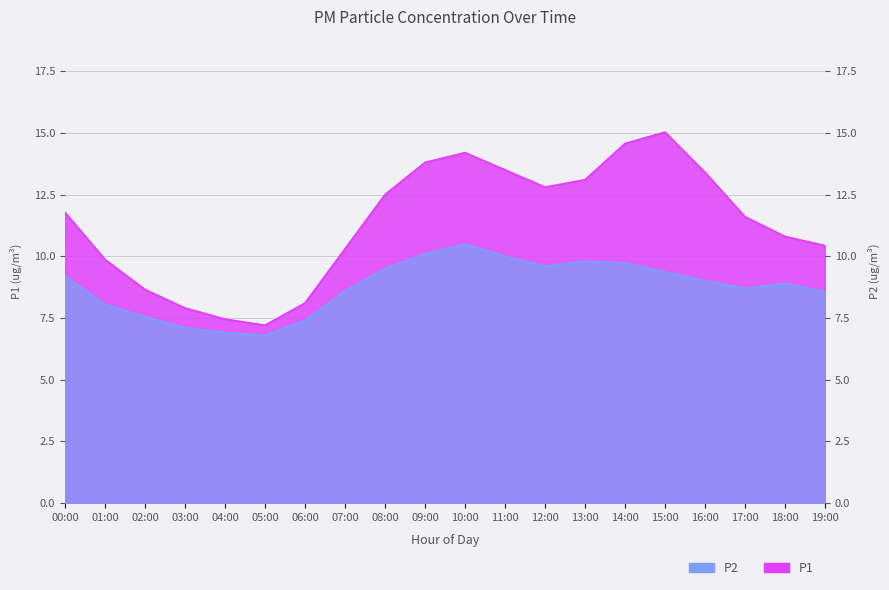

Read the P1 value at 19:00.

10.4